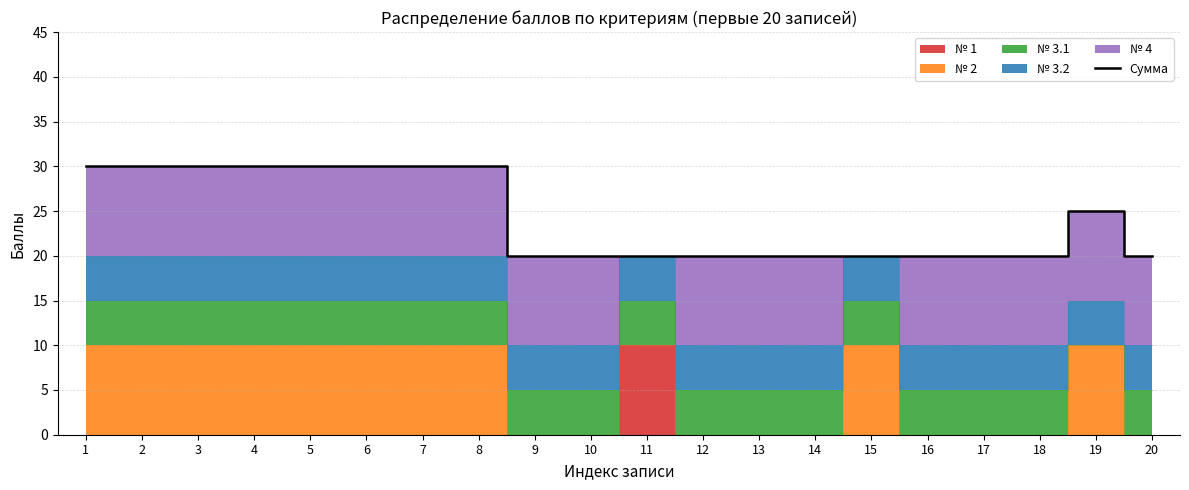

Is it true that the value at 6 is 30?

True